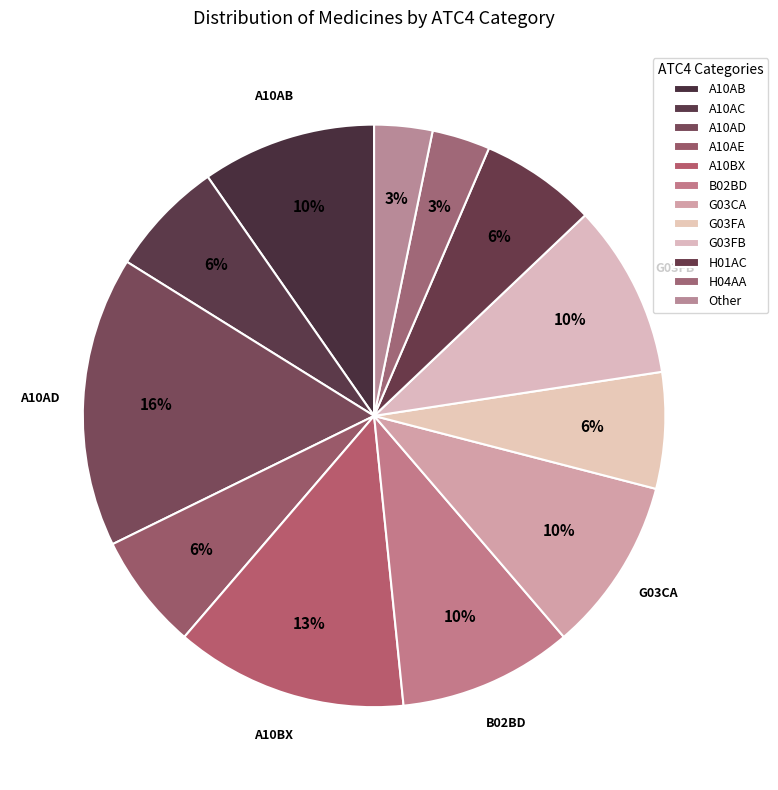

Count the number of slices in the pie.

12